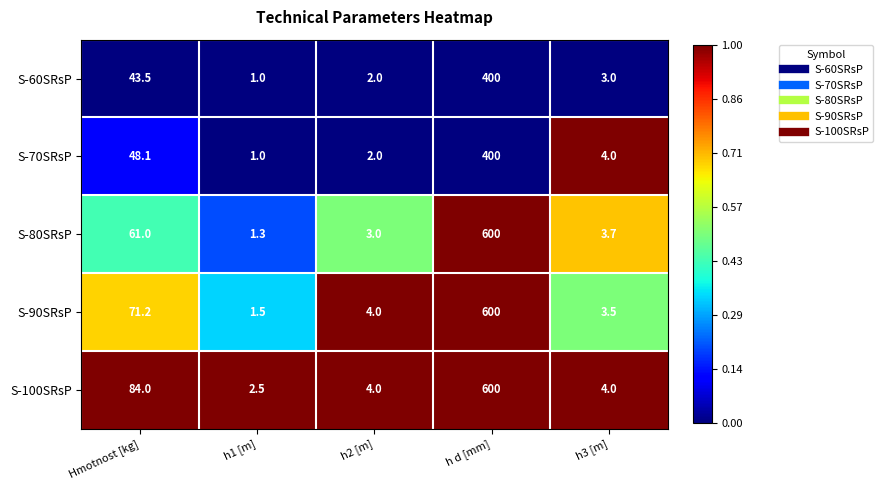

What is the difference between the maximum and minimum values in the S-90SRsP series?

598.5